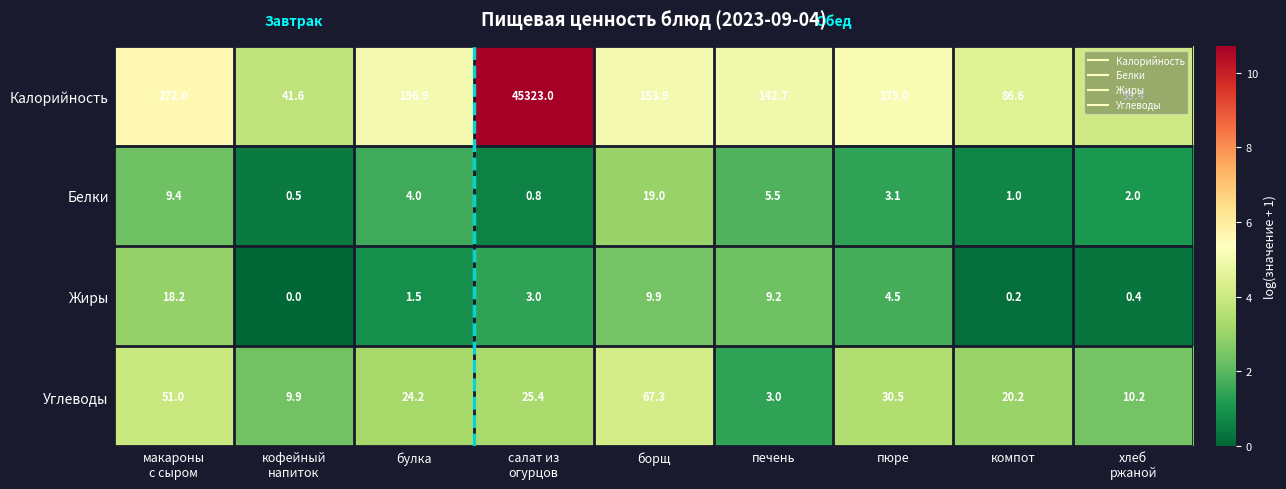

What is the total value across all series at кофейный
напиток?

52.0